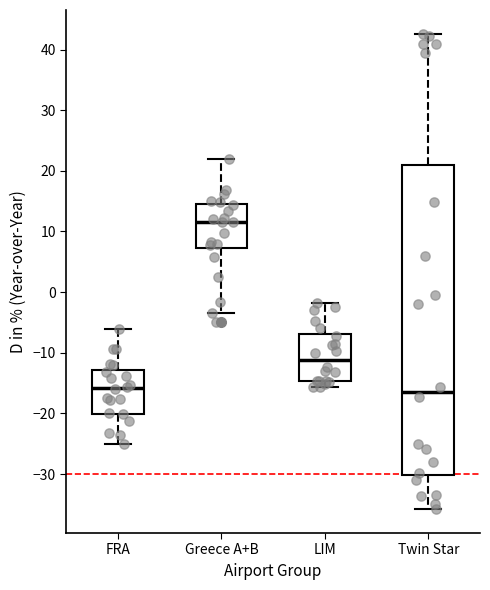

Reading left to right, read every box against the y-axis: the position of its median line, the range the box covers, and the ends of its whiskers. The values are not printed on the chart, so give them approximately, as read against the axis.

FRA: median -16, box -20 to -13, whiskers -25 to -6
Greece A+B: median 12, box 7 to 15, whiskers -3 to 22
LIM: median -11, box -15 to -7, whiskers -16 to -2
Twin Star: median -16, box -30 to 21, whiskers -36 to 43